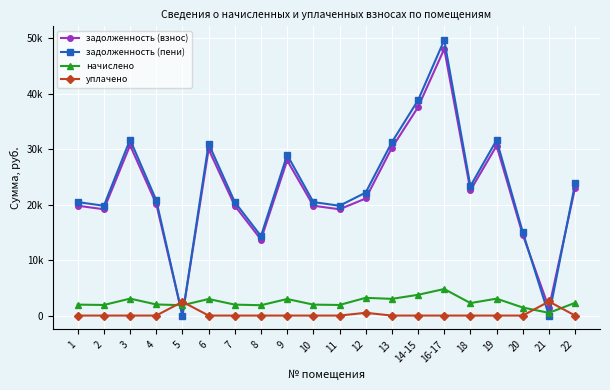

What is the spread (max minus min) of values at 10?

20446.2